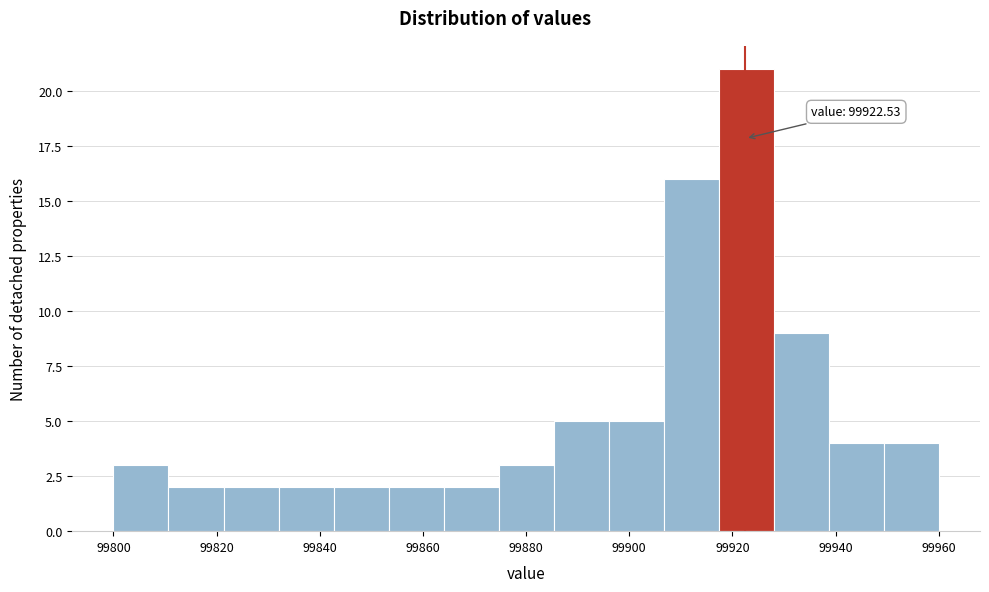

Over which range of the x-axis is the bar tallest?

99918 to 99928